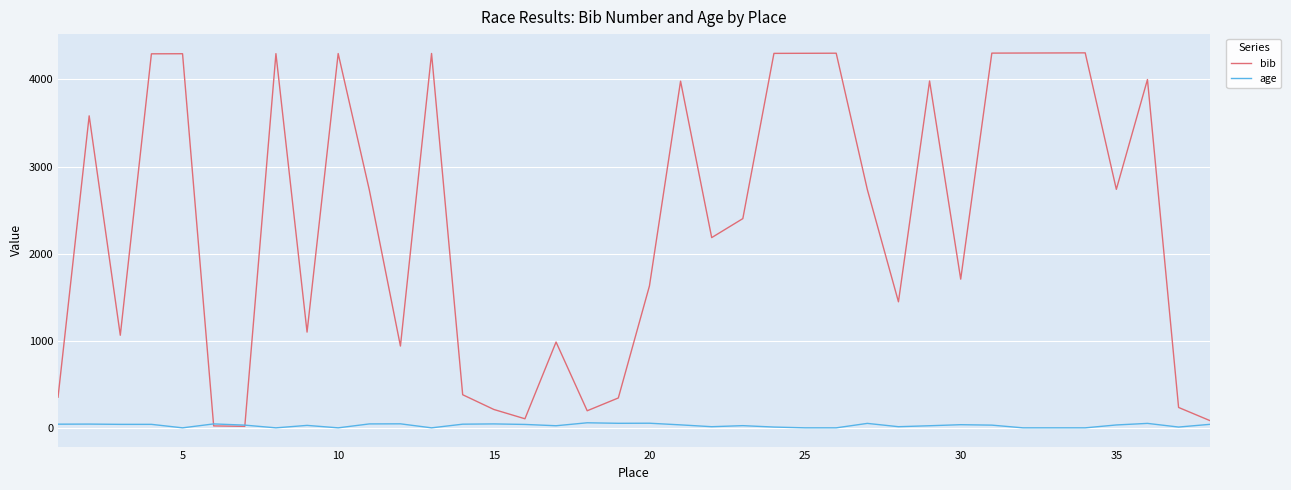

Which series has the widest spread of values?

bib